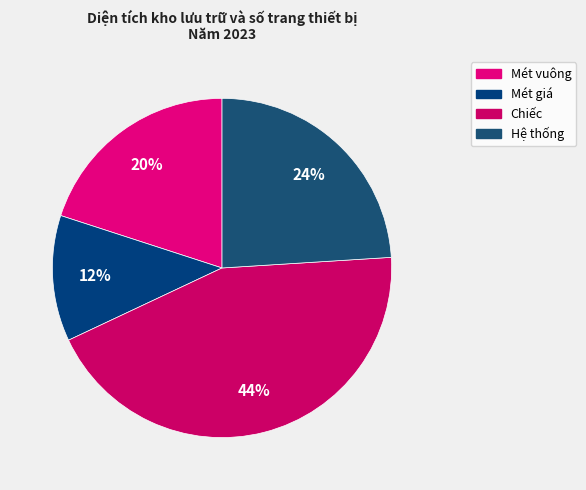

To the nearest percent, what percentage of the pie is Chiếc?

44%